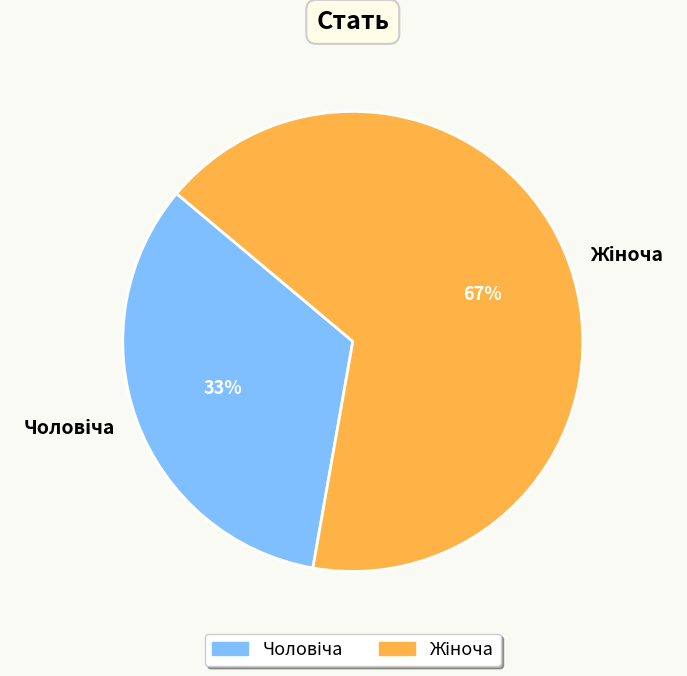

Is there a majority slice in this chart?

Yes